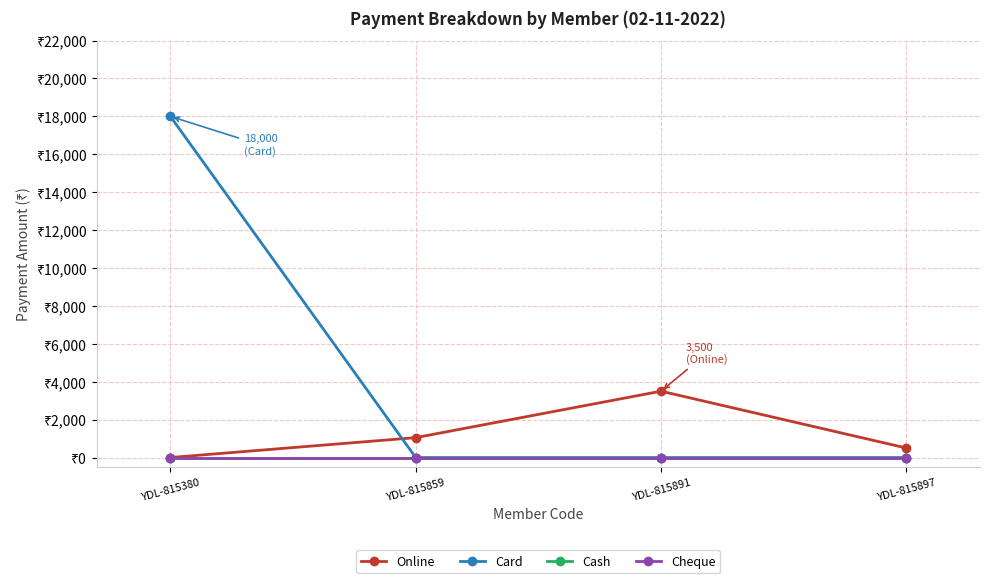

Is this an area chart (filled region under the line)?

No